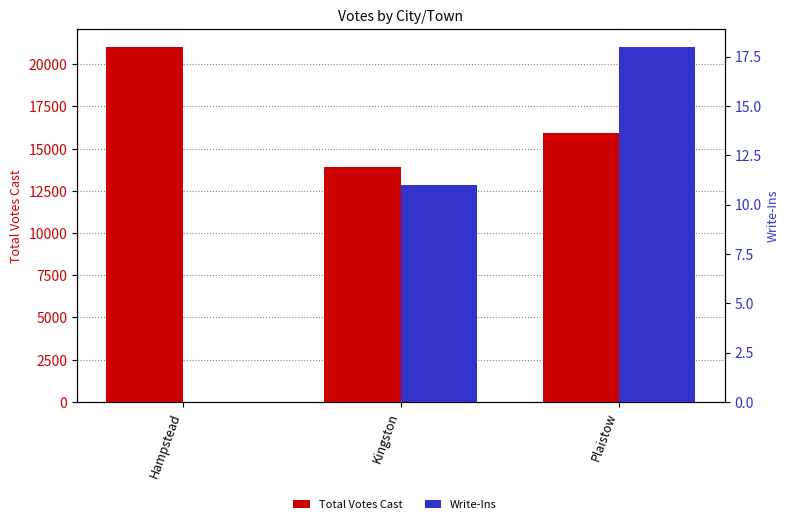

What is the total value across all series at Hampstead?

21039